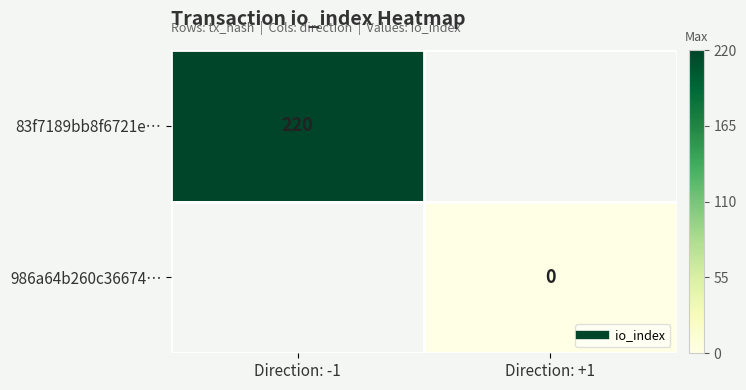

Between Direction: -1 and Direction: +1, which series saw the biggest shift?

83f7189bb8f6721e…